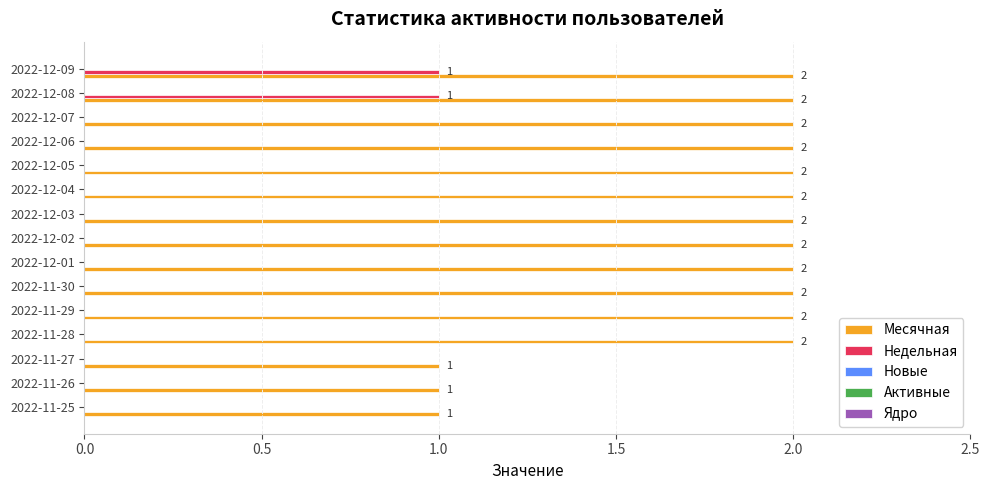

The value of Месячная at 2022-12-05 is 1. True or false?

False